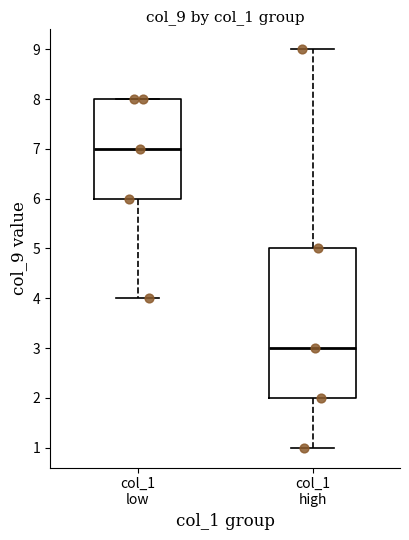

Which box is the tallest, from its lower edge to its upper edge?

col_1 high